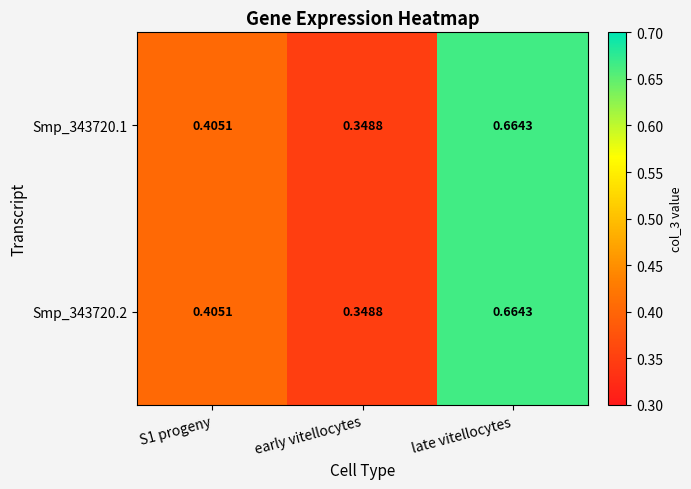

At which category is the sum across all series the highest?

late vitellocytes